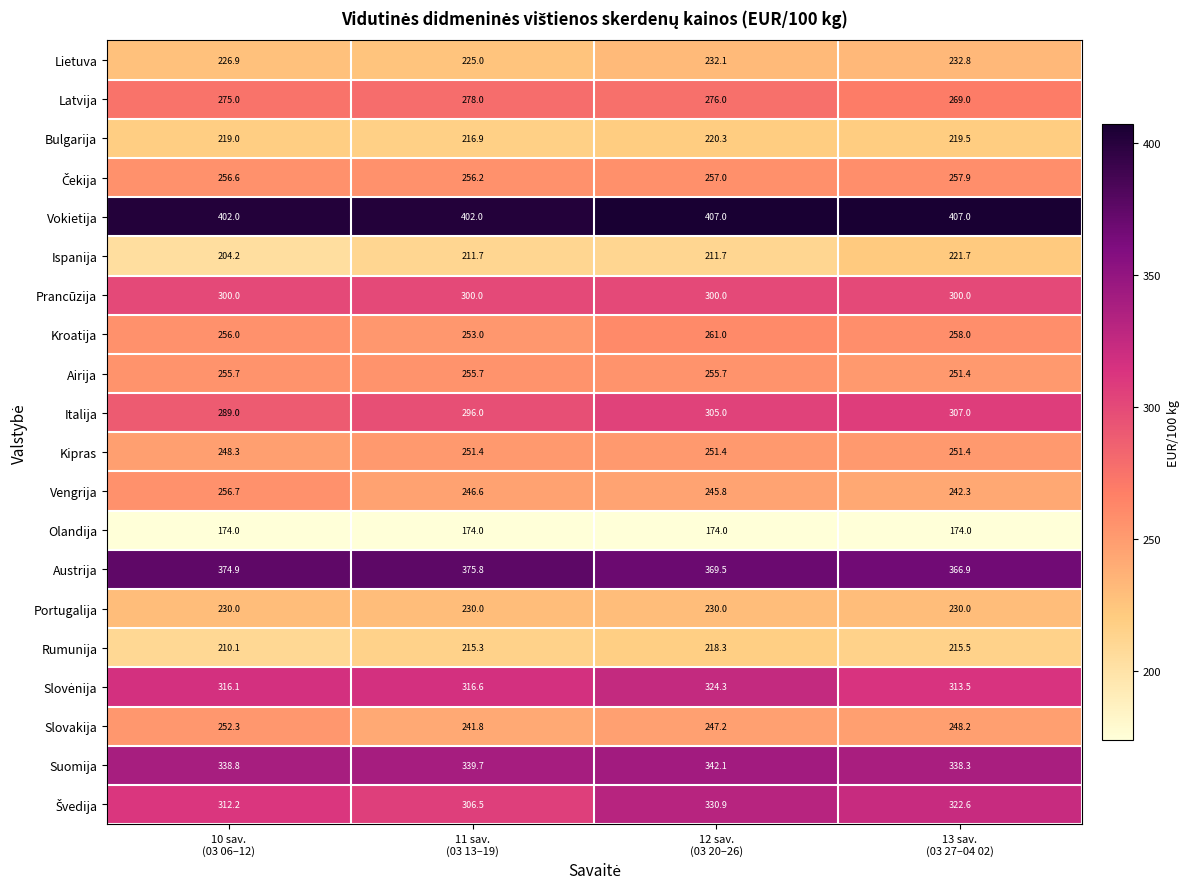

Which series has the largest total across all categories?

Vokietija